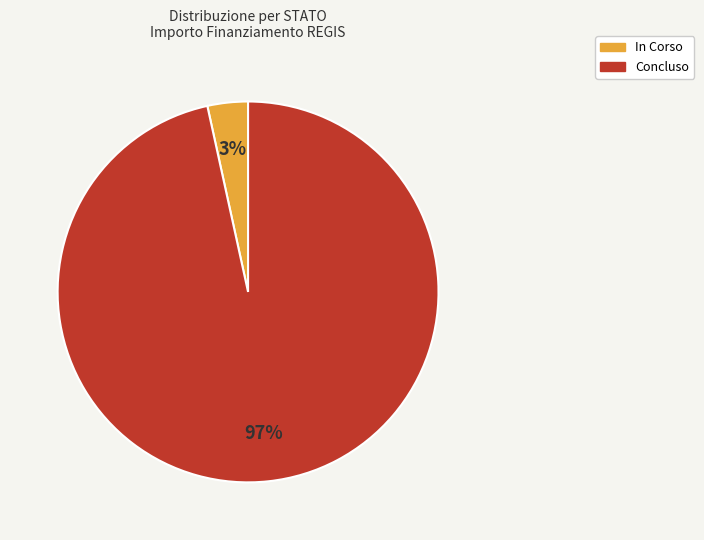

Count the number of slices in the pie.

2